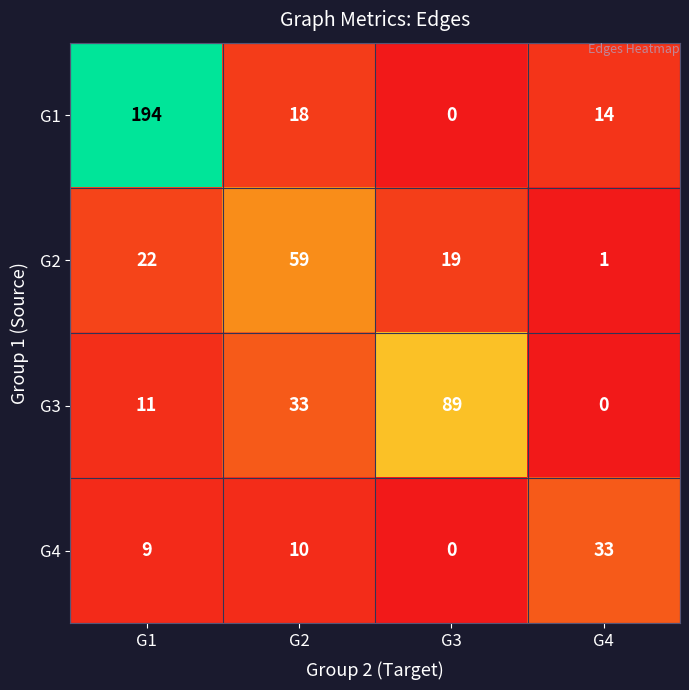

Which series has the largest range (max minus min)?

G1